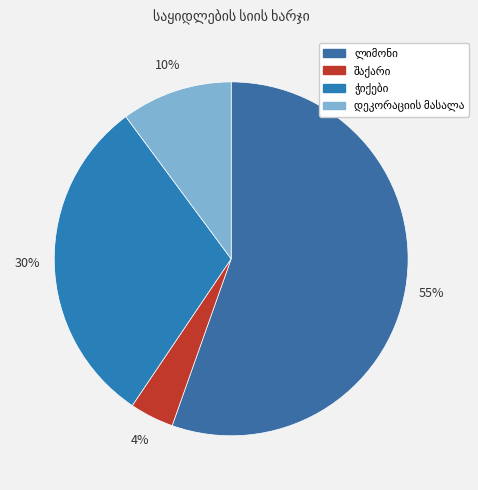

Is it true that დეკორაციის მასალა is 22% of the pie?

False